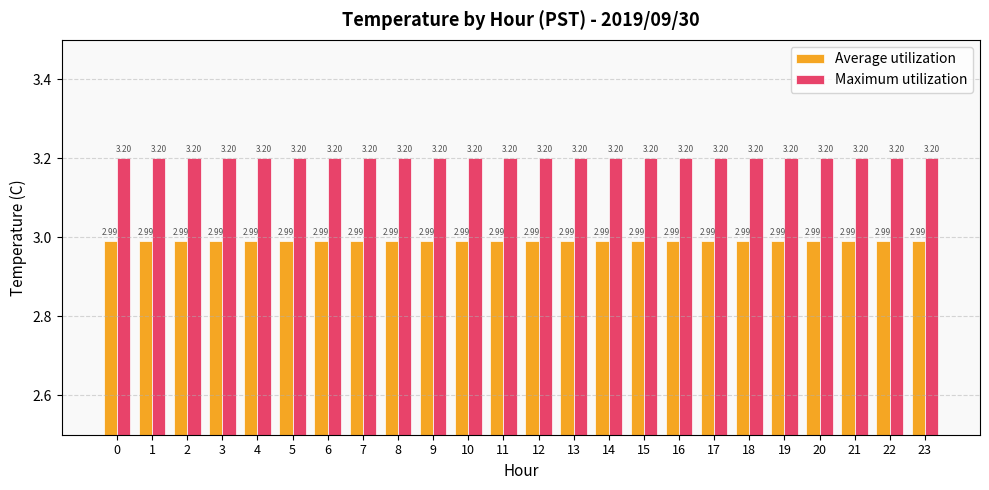

List the series in order of their peak value, highest first.

Maximum utilization, Average utilization